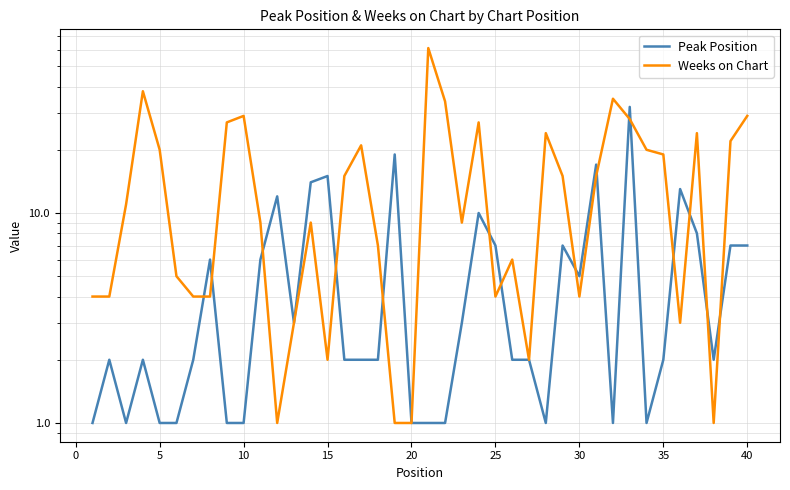

Rank the series by their average value, from lowest to highest.

Peak Position, Weeks on Chart